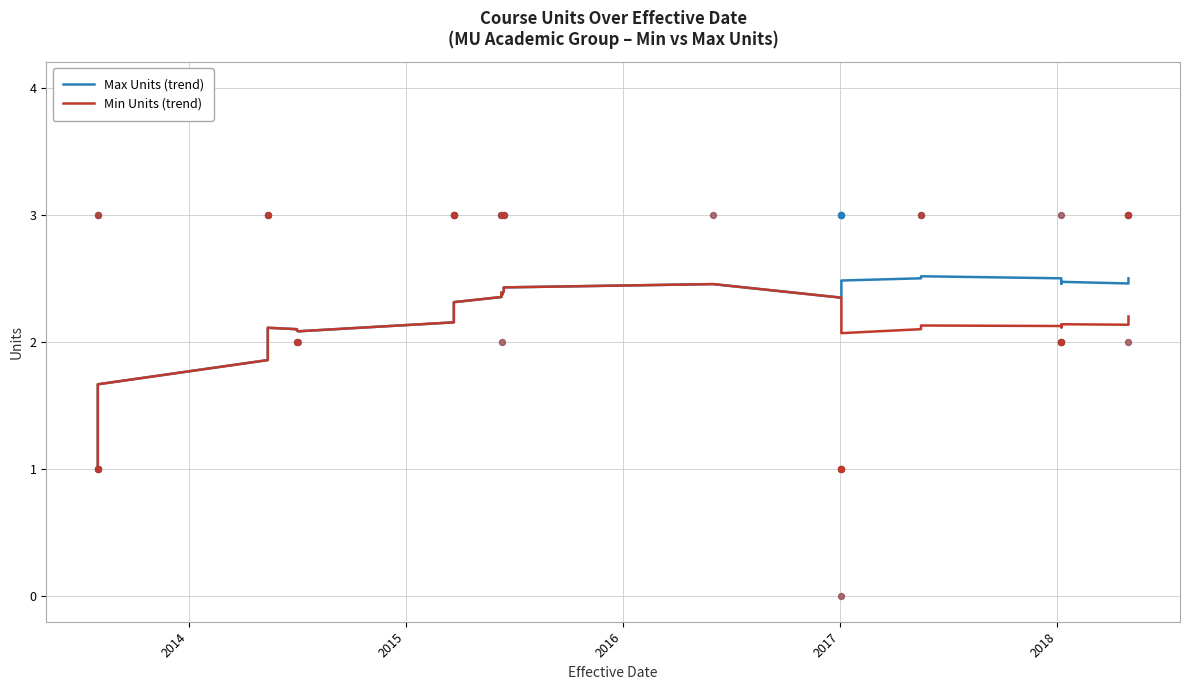

Which series has the largest Y range (max minus min)?

Max Units (trend)